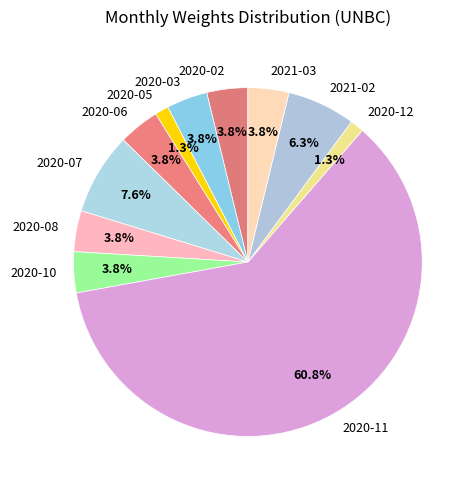

To the nearest percent, what percentage of the pie is 2020-06?

4%